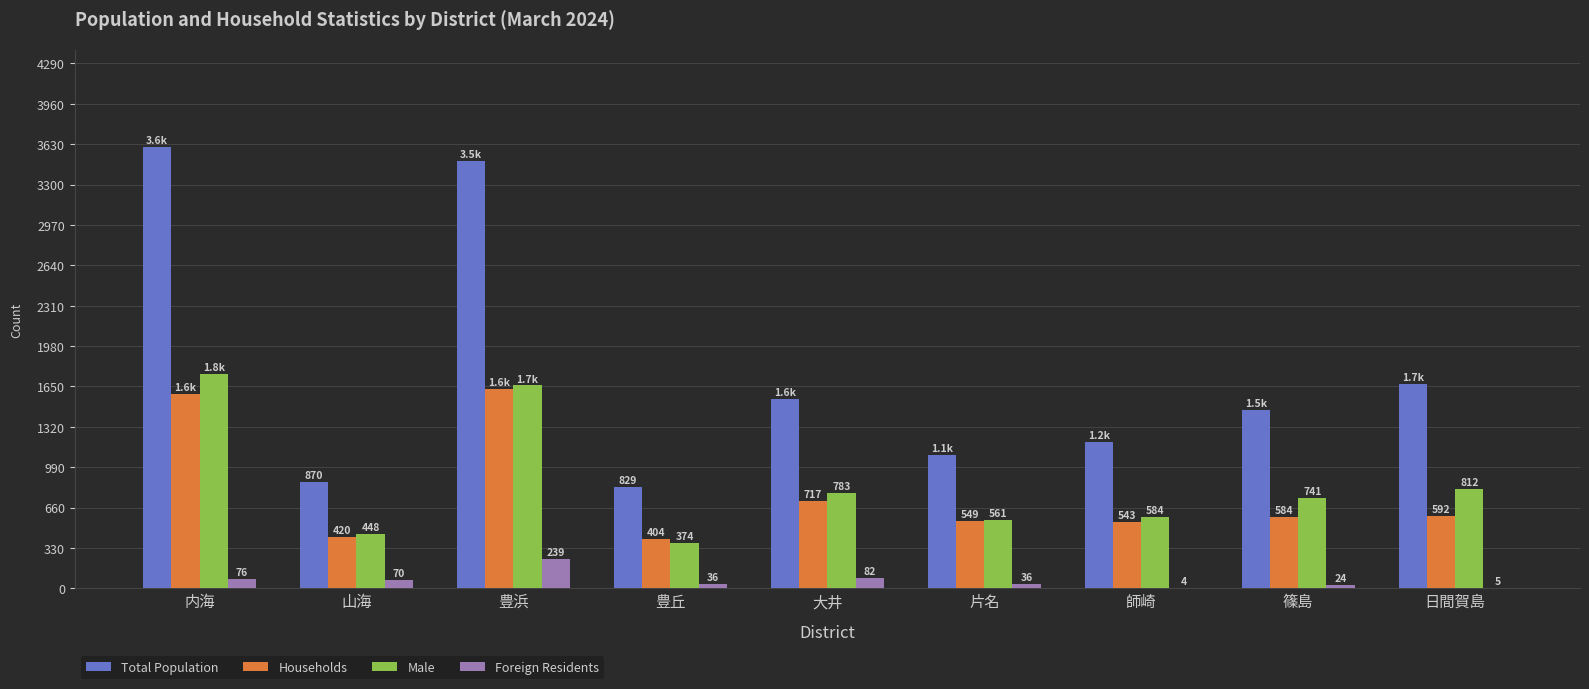

Where is Foreign Residents nearest to the value 121?

大井